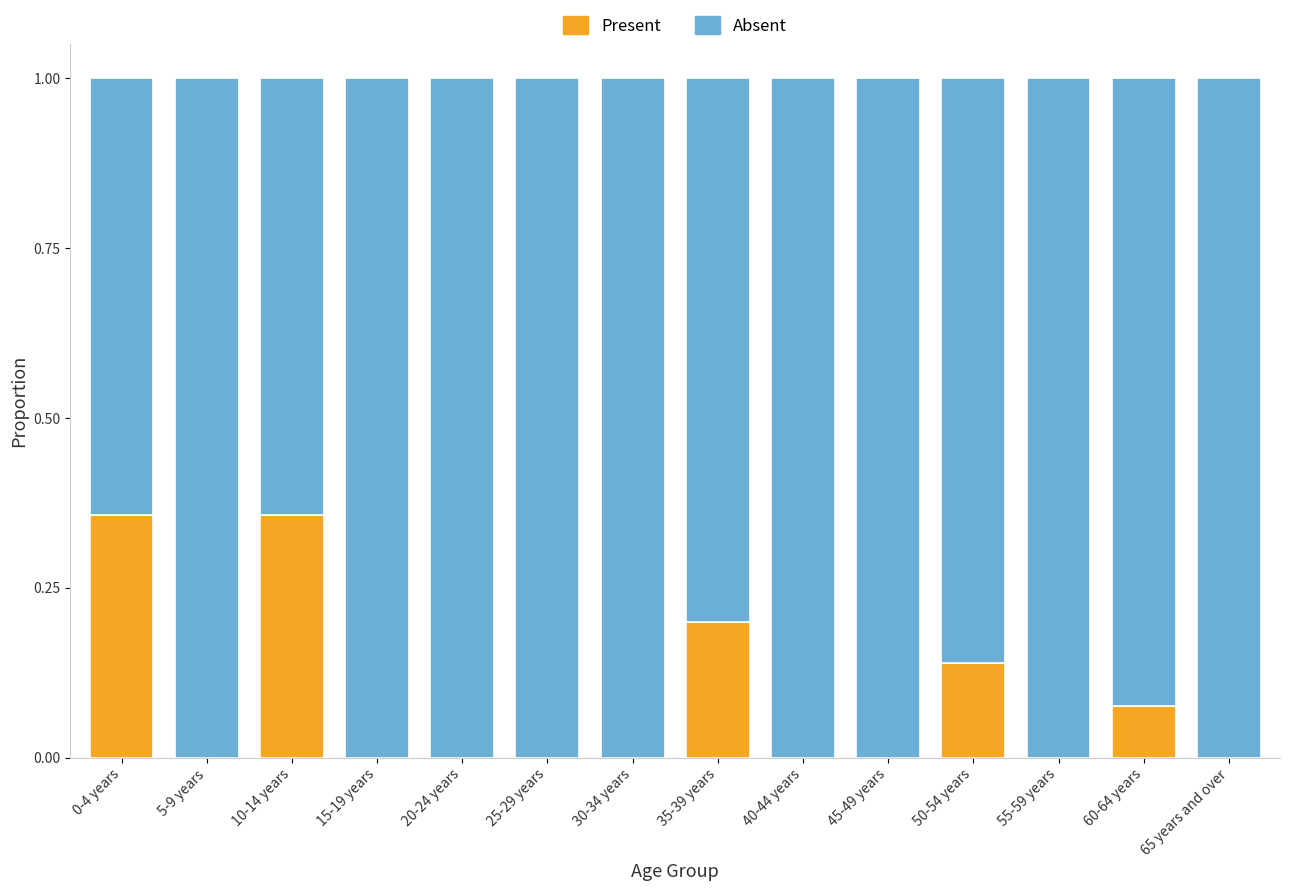

Is it true that Present equals -0.1 at 65 years and over?

False